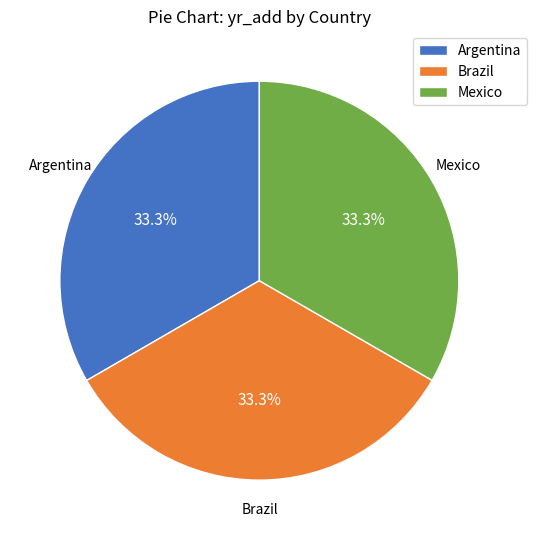

Count the number of slices in the pie.

3